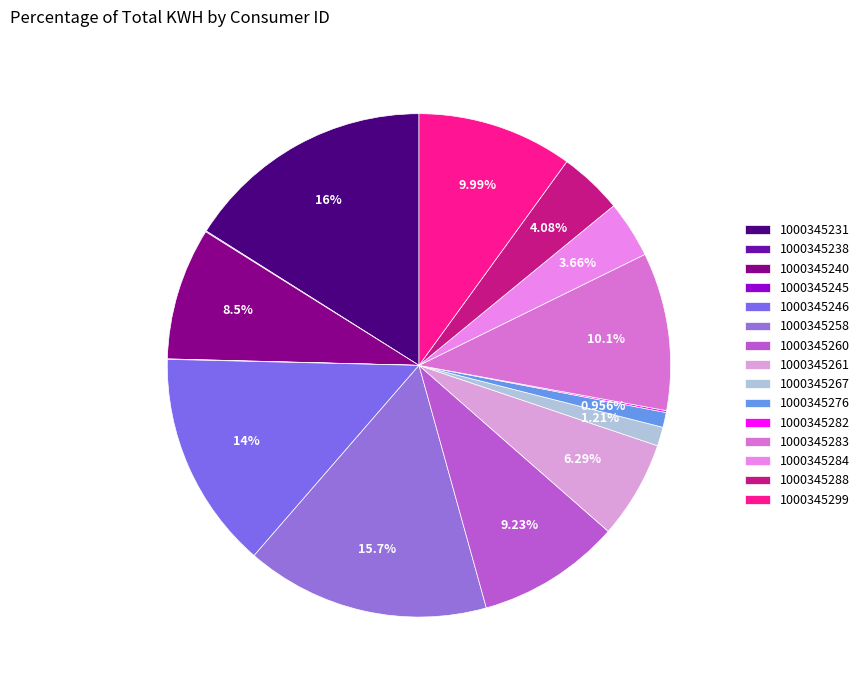

To the nearest percent, what is the difference between the 1000345231 and 1000345288 slice percentages?

12%